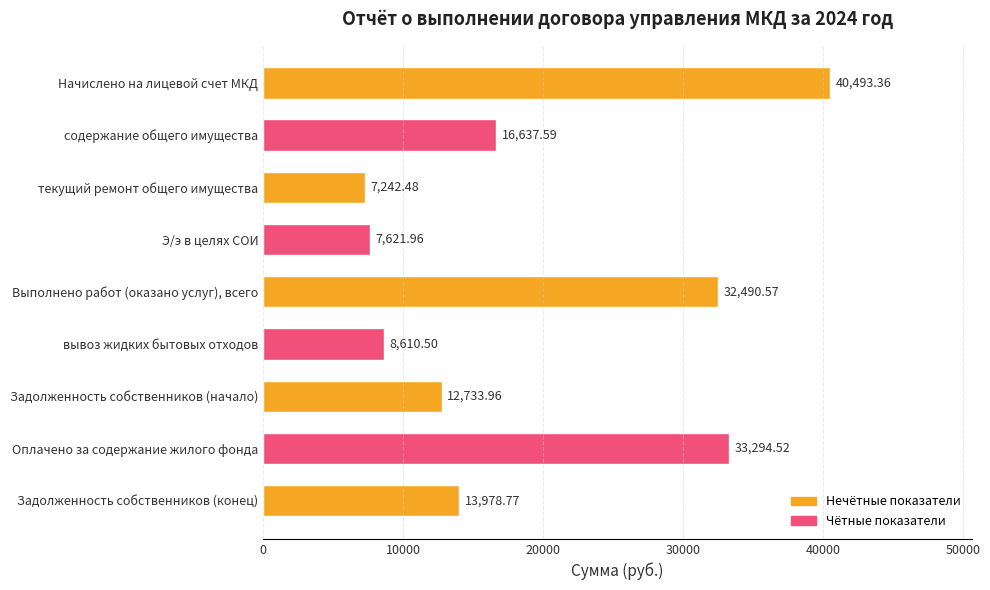

What is the label of the 2nd bar from the top?

содержание общего имущества